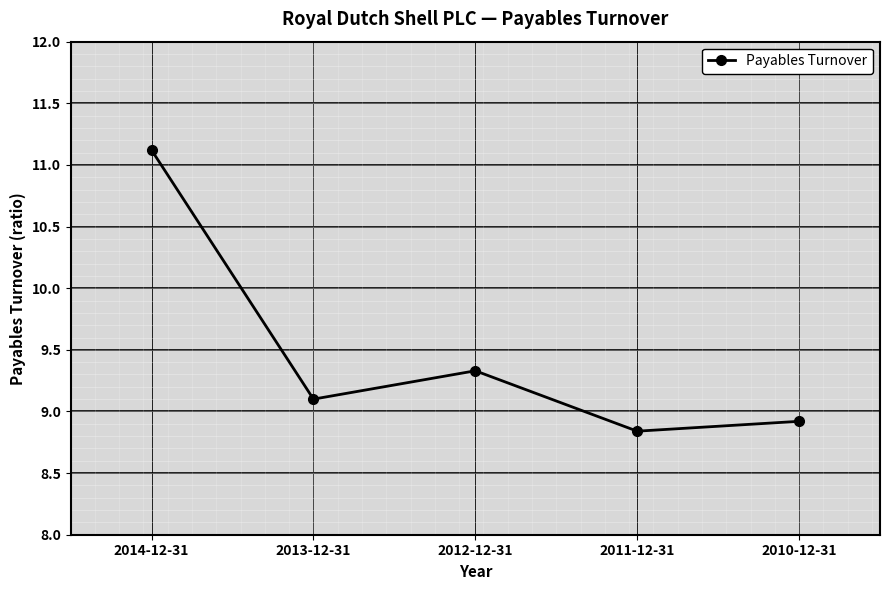

What is the sum of the values at 2010-12-31 and 2011-12-31?

17.8